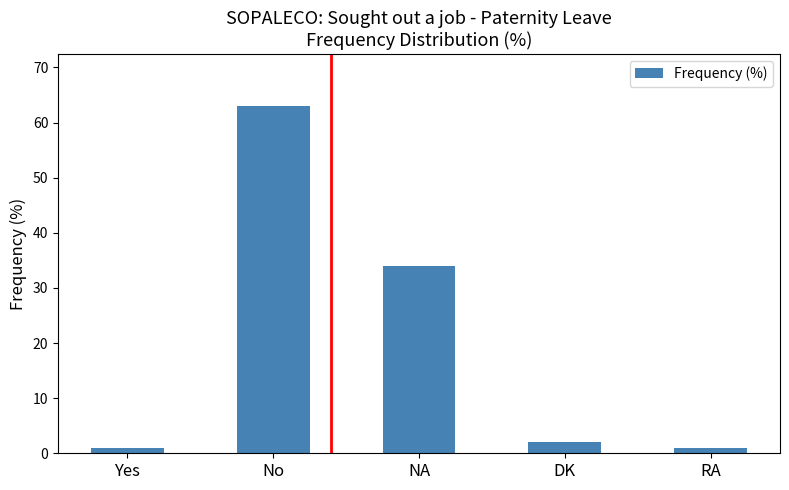

What is the greatest value displayed?

63